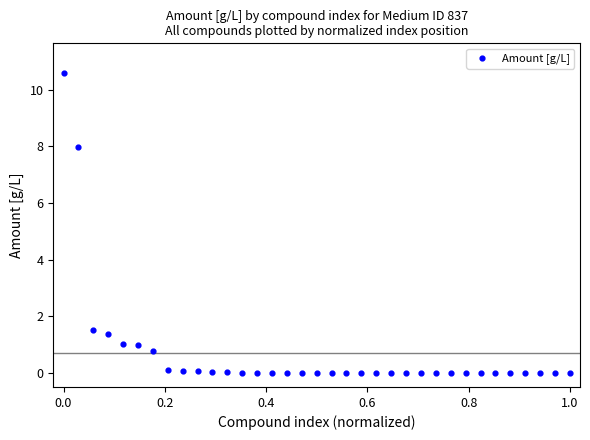

What is the range of X values (max minus min)?

1.0